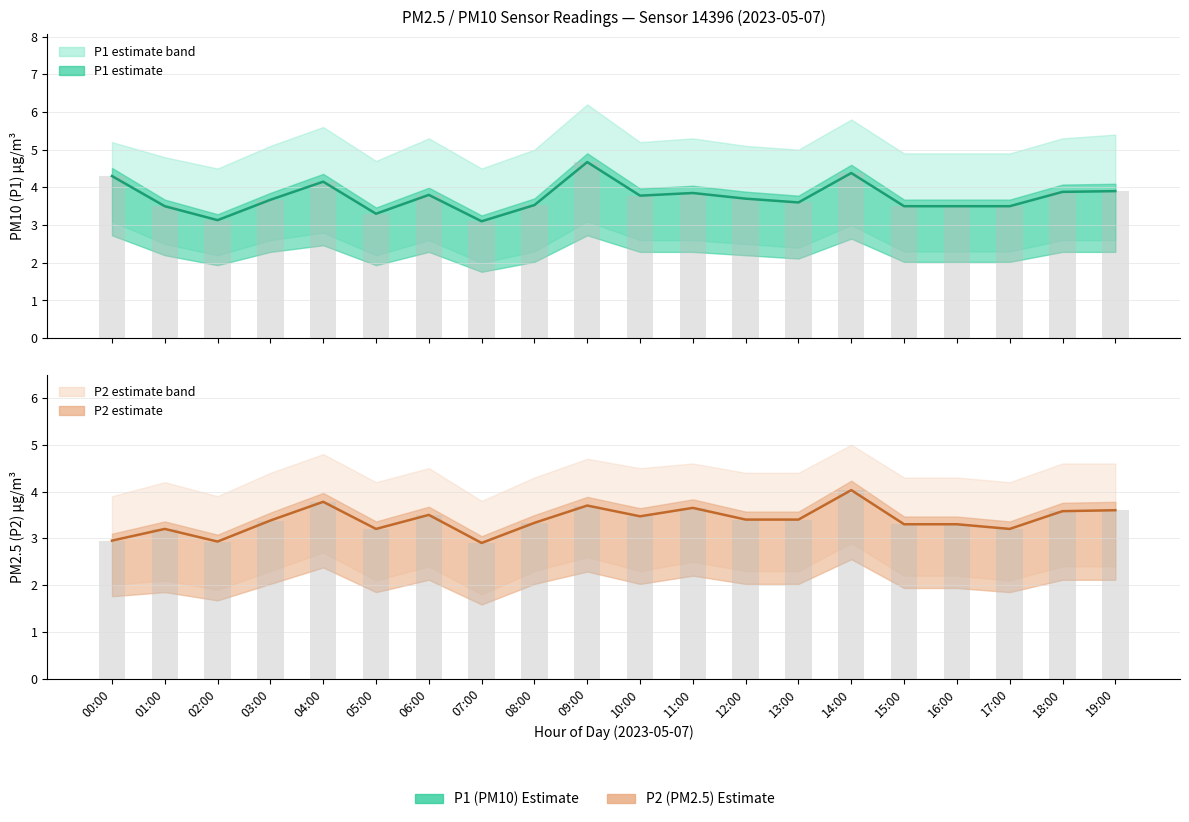

Reading left to right, list all the values displayed in this chart.

P1 (PM10): 4.3	3.5	3.1	3.7	4.2	3.3	3.8	3.1	3.5	4.7	3.8	3.9	3.7	3.6	4.4	3.5	3.5	3.5	3.9	3.9
P1 bars: 4.3	3.5	3.1	3.7	4.2	3.3	3.8	3.1	3.5	4.7	3.8	3.9	3.7	3.6	4.4	3.5	3.5	3.5	3.9	3.9
P2 (PM2.5): 3.0	3.2	2.9	3.4	3.8	3.2	3.5	2.9	3.3	3.7	3.5	3.6	3.4	3.4	4.0	3.3	3.3	3.2	3.6	3.6
P2 bars: 3.0	3.2	2.9	3.4	3.8	3.2	3.5	2.9	3.3	3.7	3.5	3.6	3.4	3.4	4.0	3.3	3.3	3.2	3.6	3.6